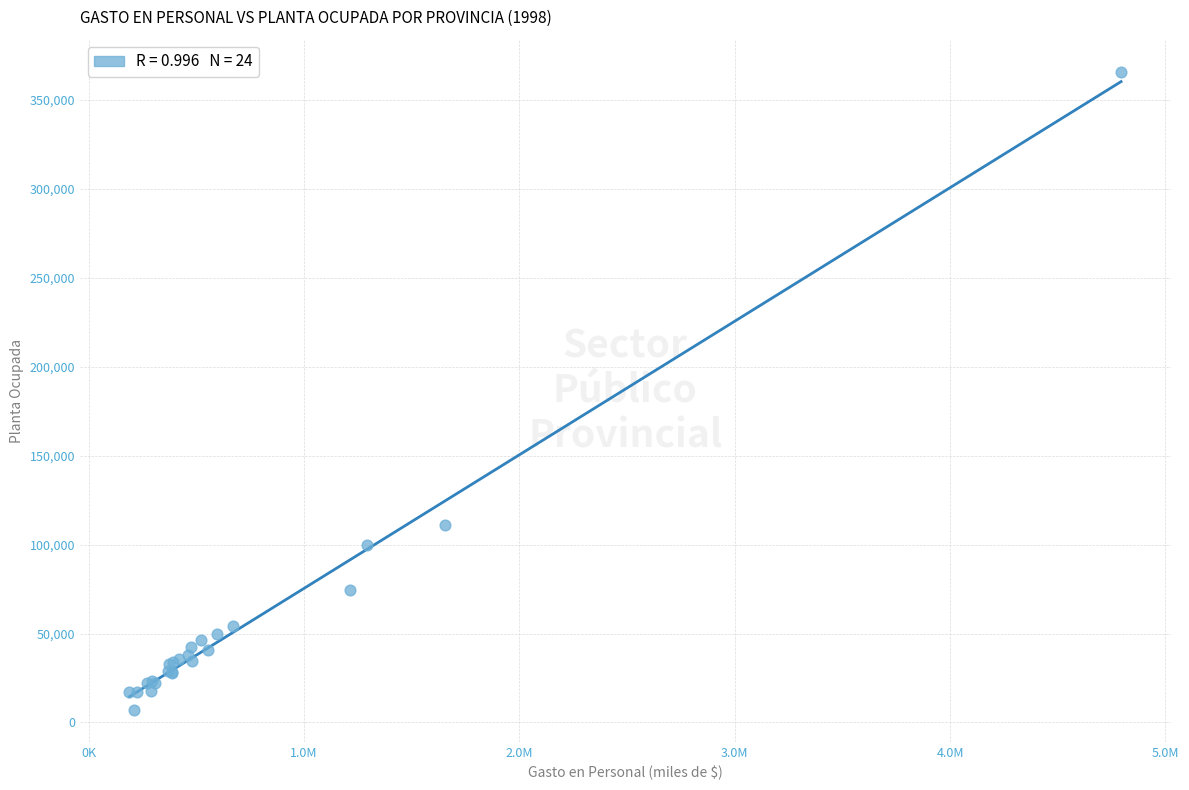

What Y value in the scatter plot is closest to 186474?

110847.0